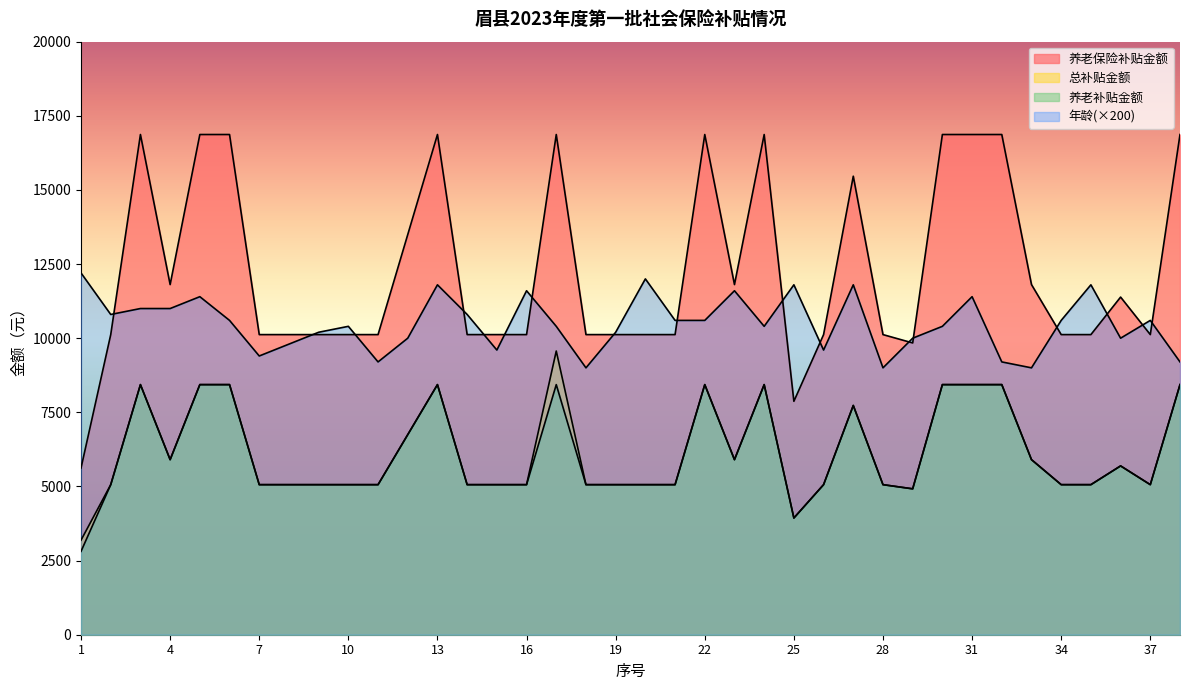

Where is 总补贴金额 nearest to the value 6378?

12